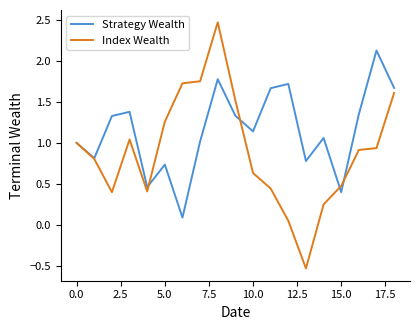

List the series in order of their peak value, lowest first.

Strategy Wealth, Index Wealth